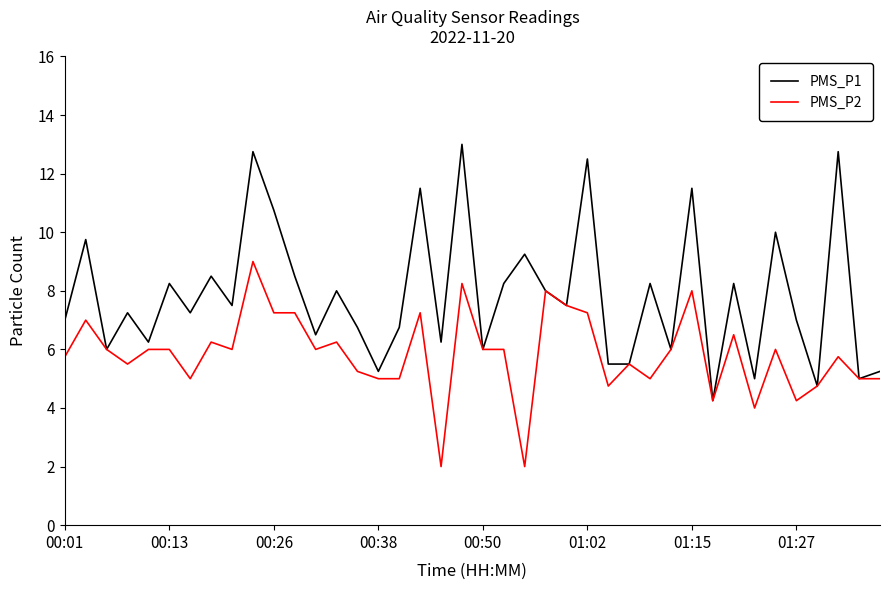

List the series in order of their overall mean, highest first.

PMS_P1, PMS_P2